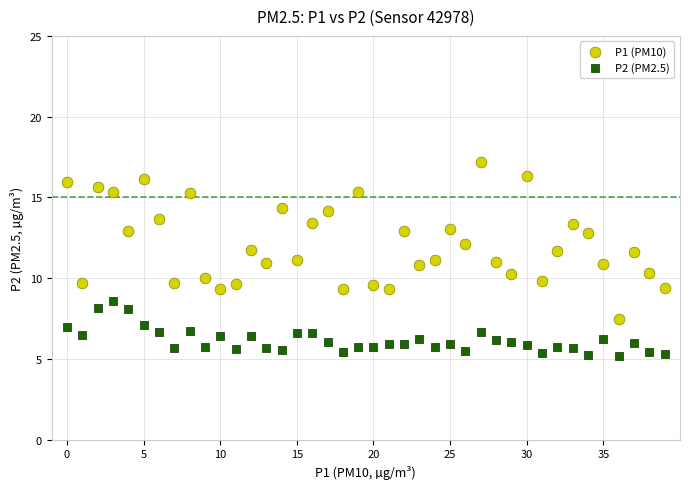

Across all data points, what is the range of Y values (max minus min)?

12.0